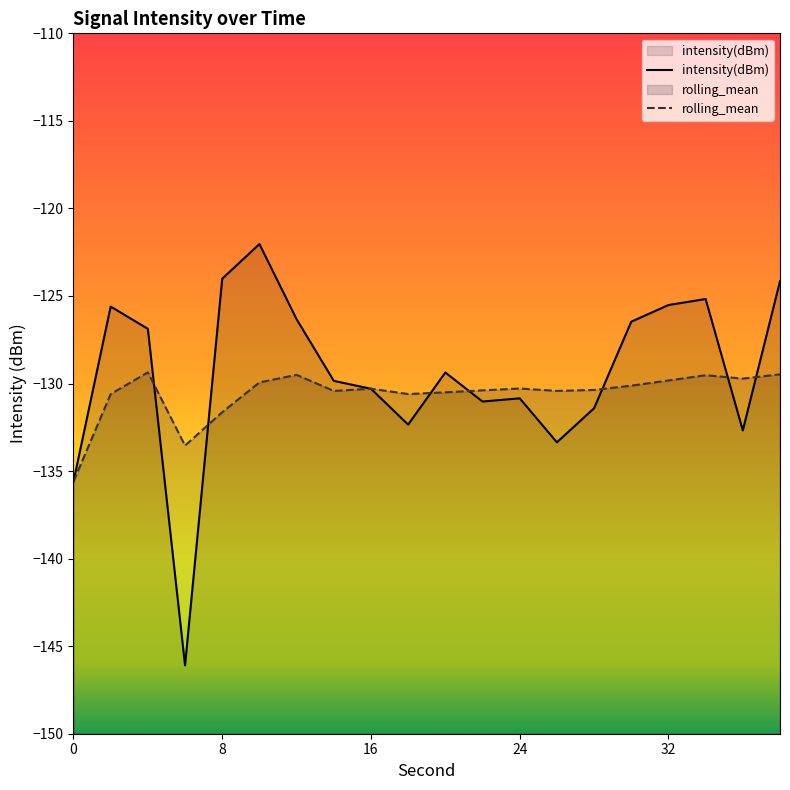

What value does the intensity(dBm) series have at 16?

-130.3